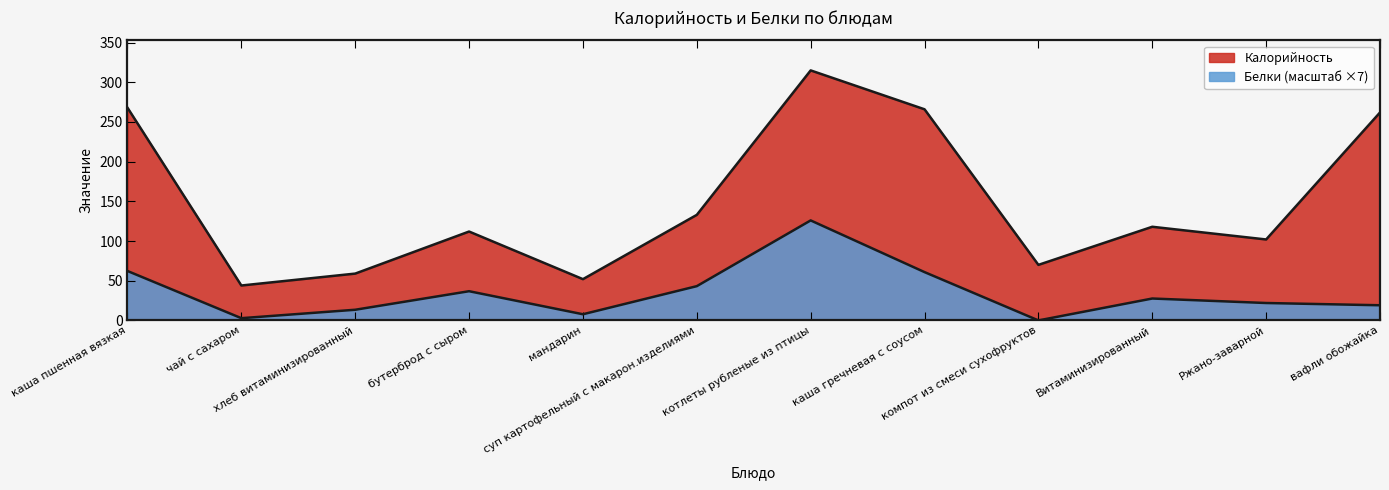

What is the difference between the maximum and minimum values in the Калорийность series?

271.0